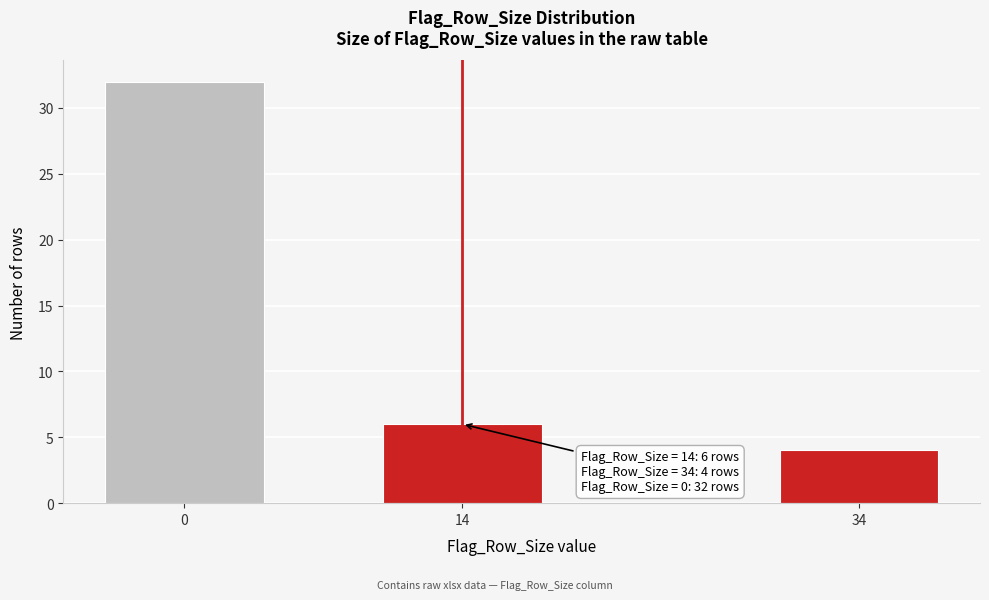

Reading left to right, extract all data points from this chart.

0=32	14=6	34=4